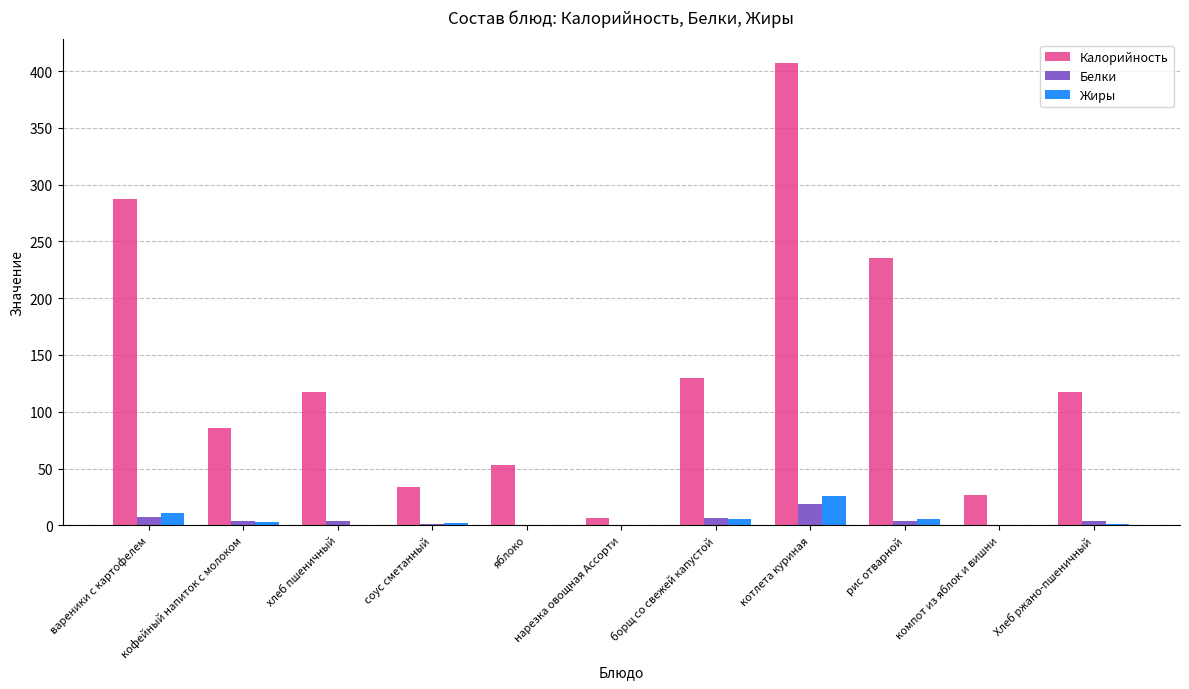

Which series has the largest total across all categories?

Калорийность